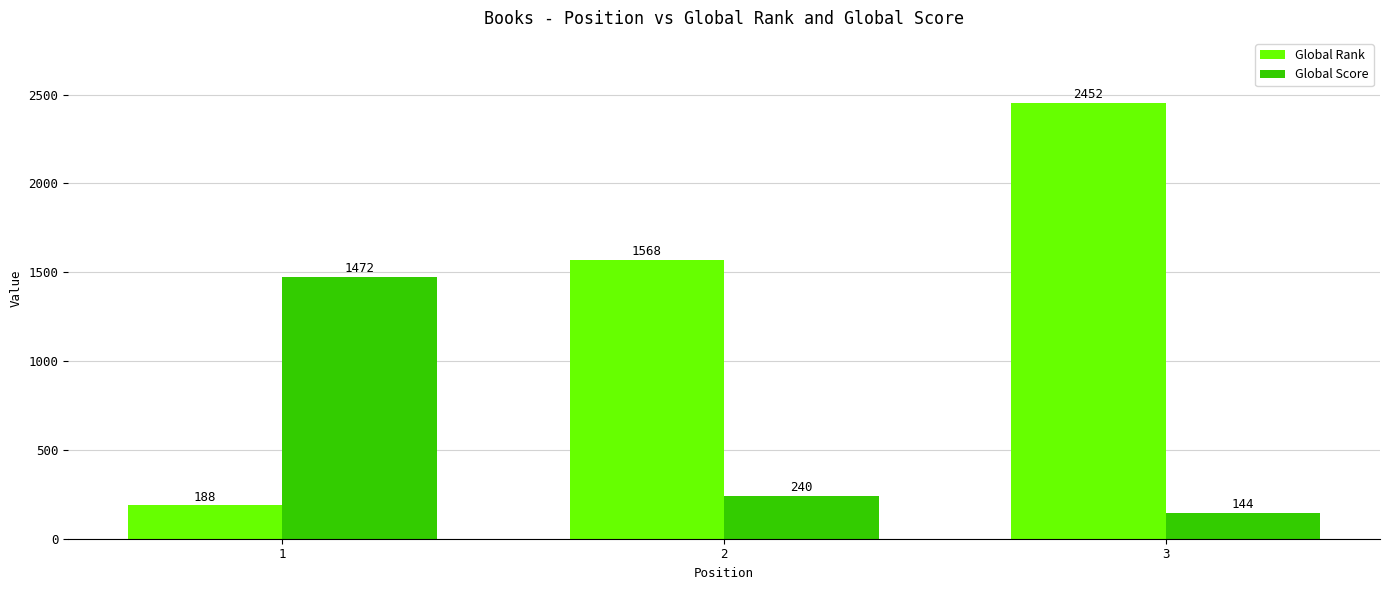

How many groups of bars are there?

3